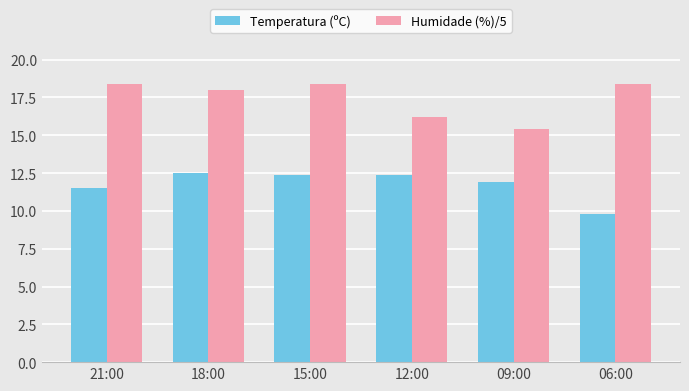

The Temperatura (ºC) series shows 12.5 at 18:00. True or false?

True